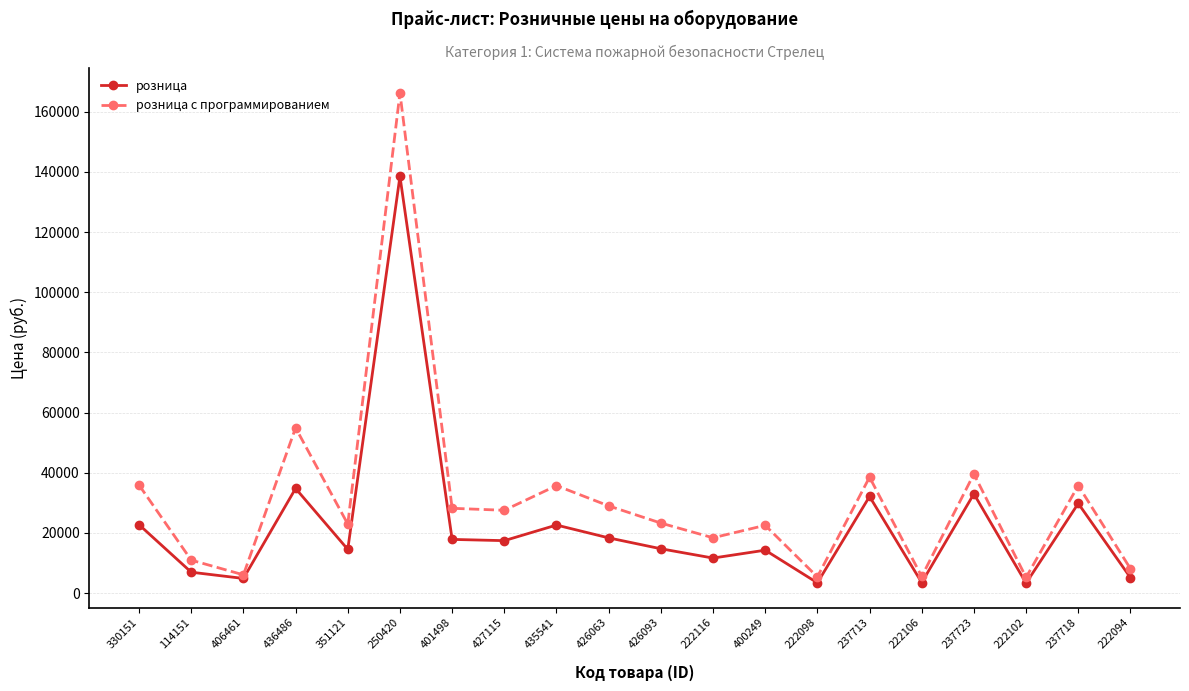

List the series in order of their peak value, highest first.

розница с программированием, розница